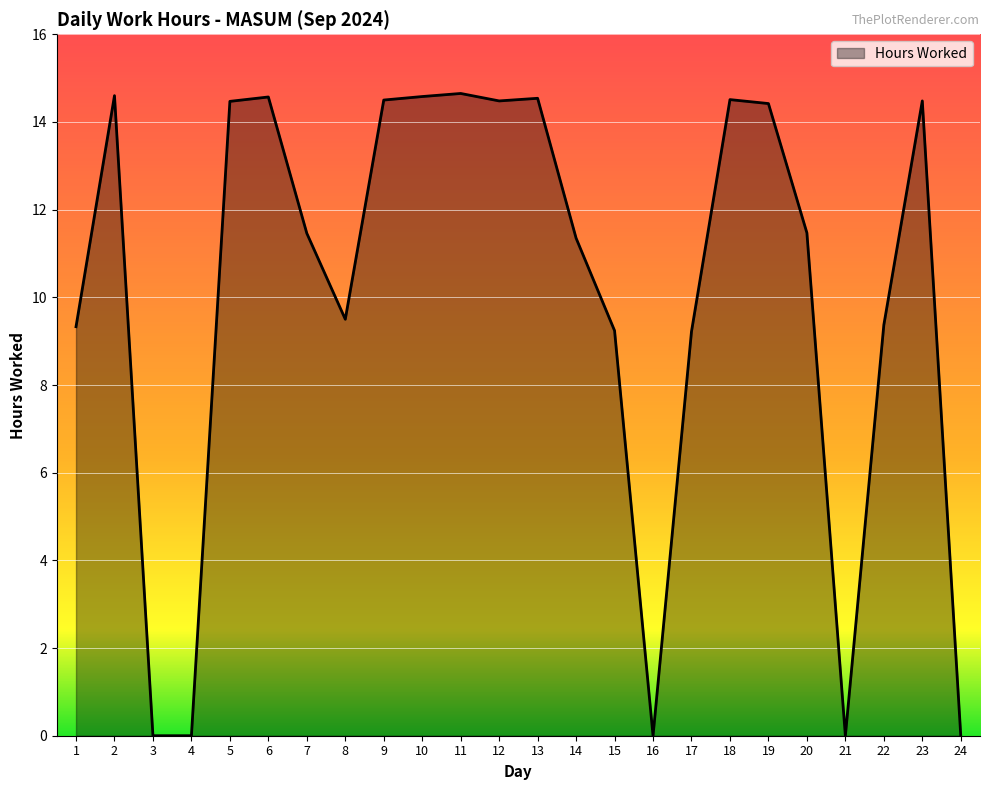

Which has a higher value, 20 or 4?

20